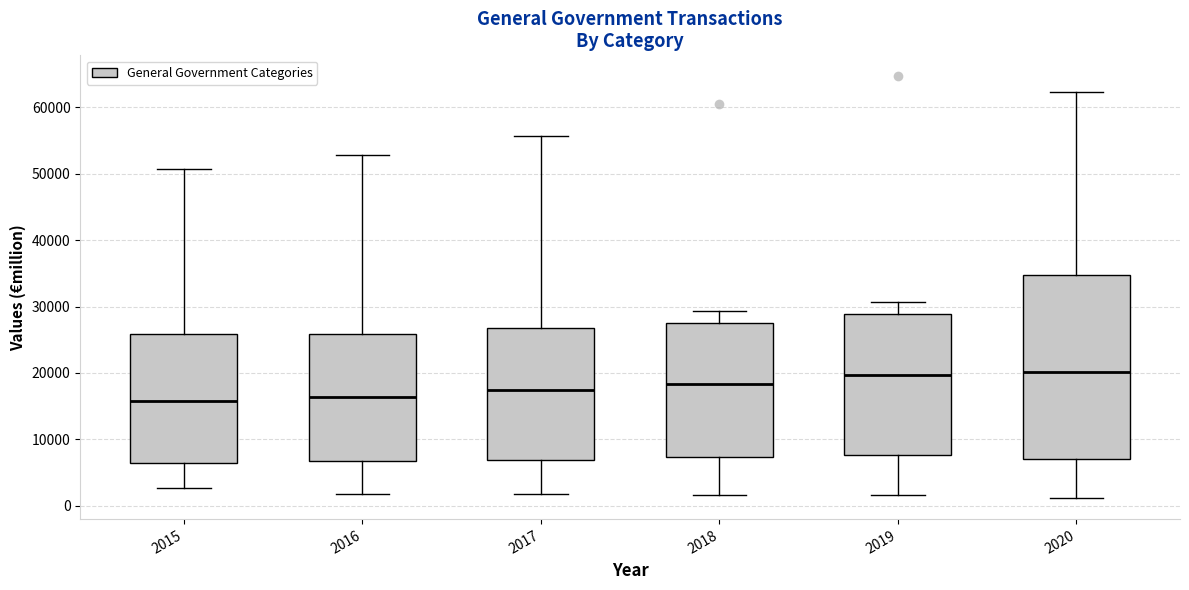

Reading left to right, read every box against the y-axis: the position of its median line, the range the box covers, and the ends of its whiskers. The values are not printed on the chart, so give them approximately, as read against the axis.

2015: median 16000, box 6000 to 26000, whiskers 3000 to 51000
2016: median 16000, box 7000 to 26000, whiskers 2000 to 53000
2017: median 17000, box 7000 to 27000, whiskers 2000 to 56000
2018: median 18000, box 7000 to 28000, whiskers 2000 to 29000
2019: median 20000, box 8000 to 29000, whiskers 2000 to 31000
2020: median 20000, box 7000 to 35000, whiskers 1000 to 62000